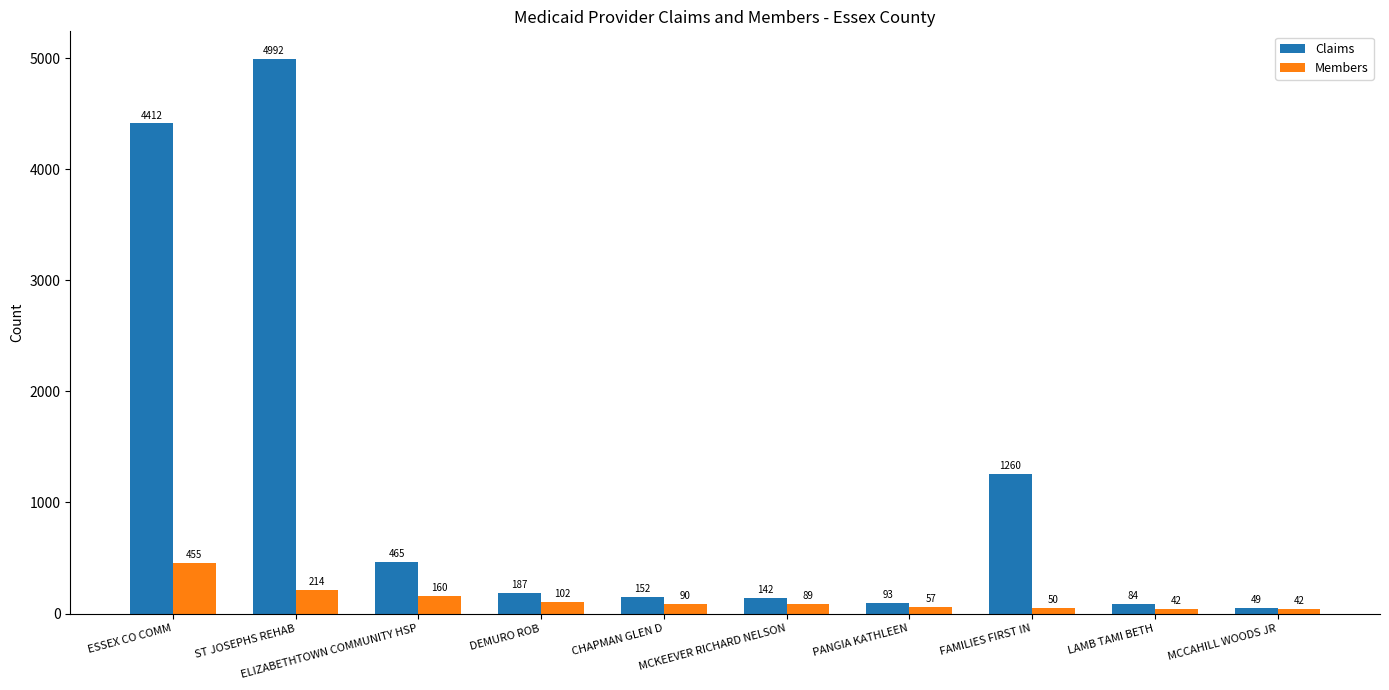

How many bars are there in each group?

2